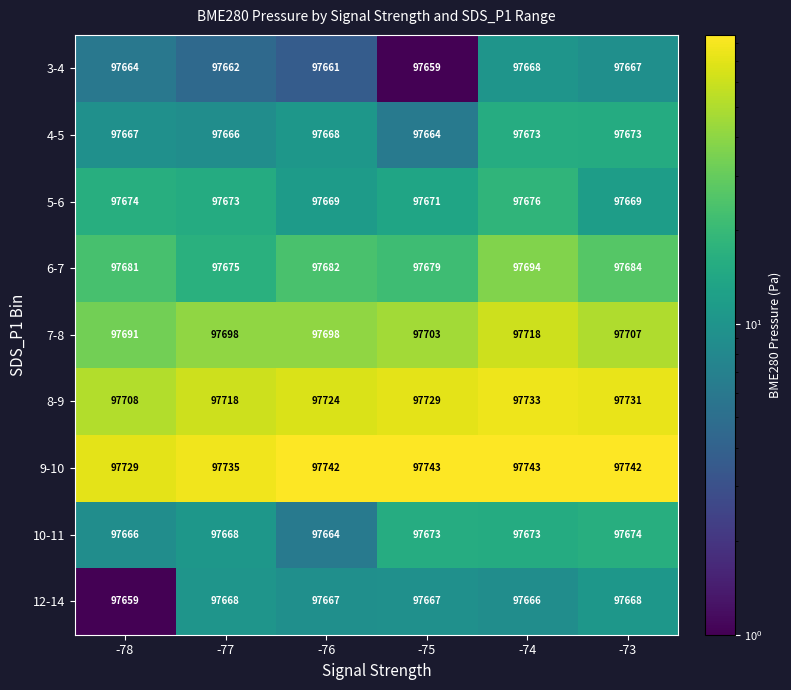

What is the greatest value displayed?

97743